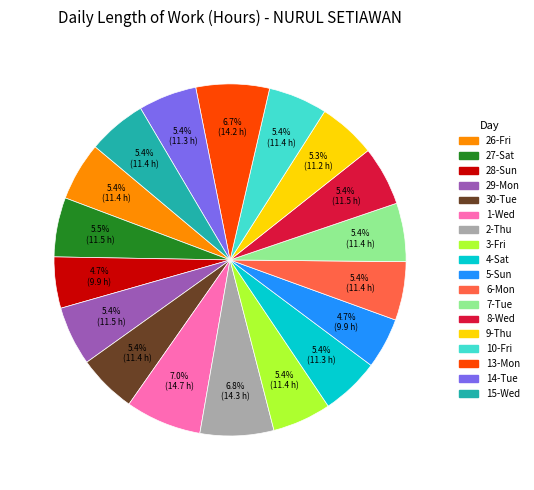

Is there any slice that represents more than half of the pie?

No